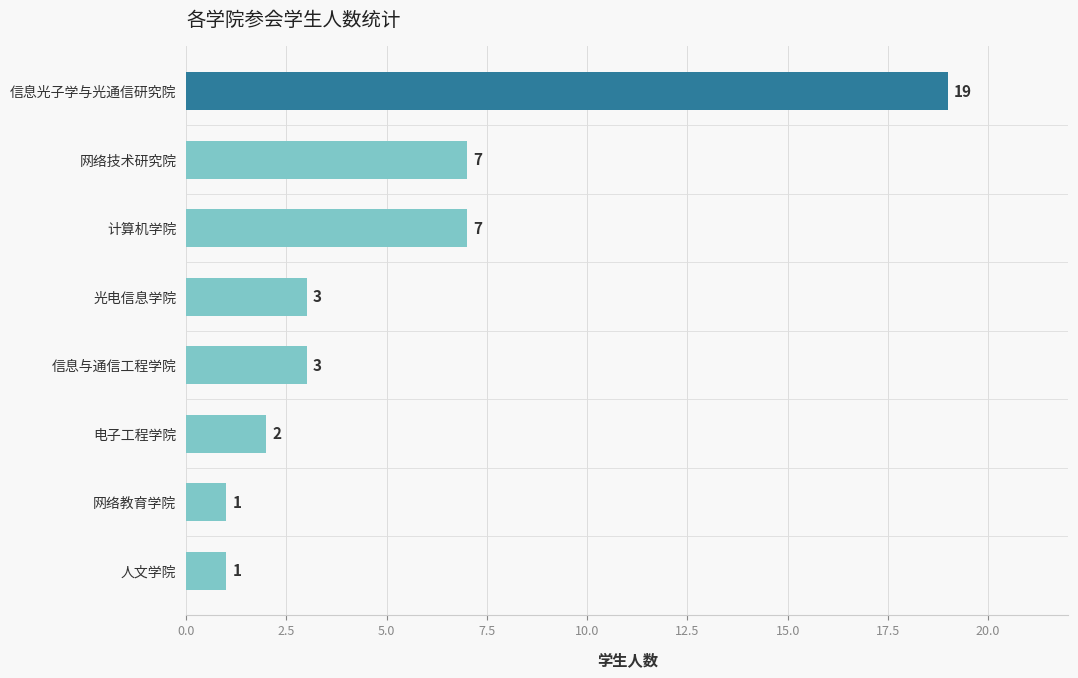

Reading top to bottom, transcribe all the data shown in this chart.

信息光子学与光通信研究院=19	网络技术研究院=7	计算机学院=7	光电信息学院=3	信息与通信工程学院=3	电子工程学院=2	网络教育学院=1	人文学院=1